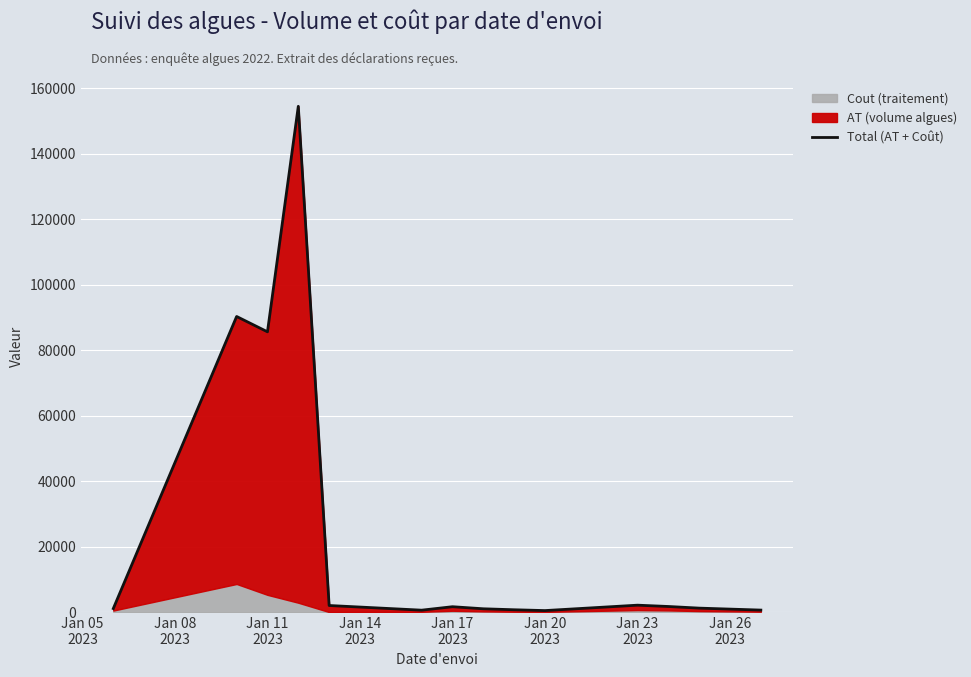

What is the maximum value shown in the chart?

154508